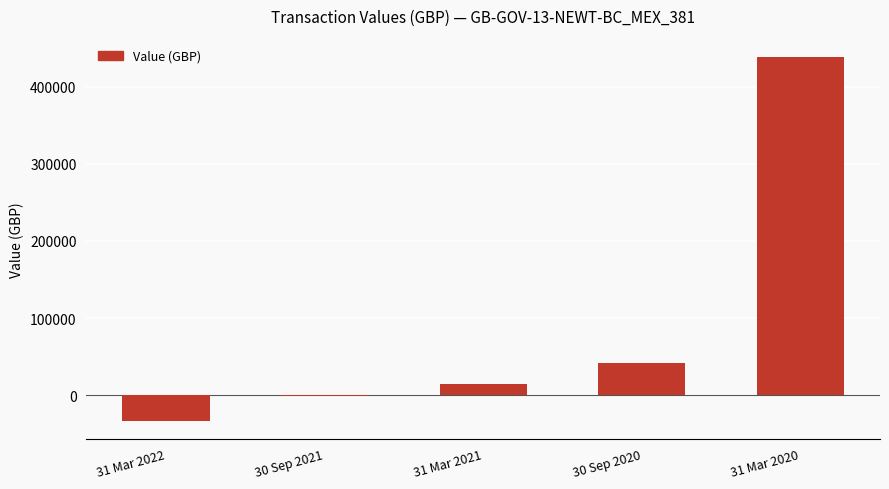

Reading right to left, list all the values displayed in this chart.

31 Mar 2020=438416.2	30 Sep 2020=41975.1	31 Mar 2021=13994.1	30 Sep 2021=-899.5	31 Mar 2022=-32721.9